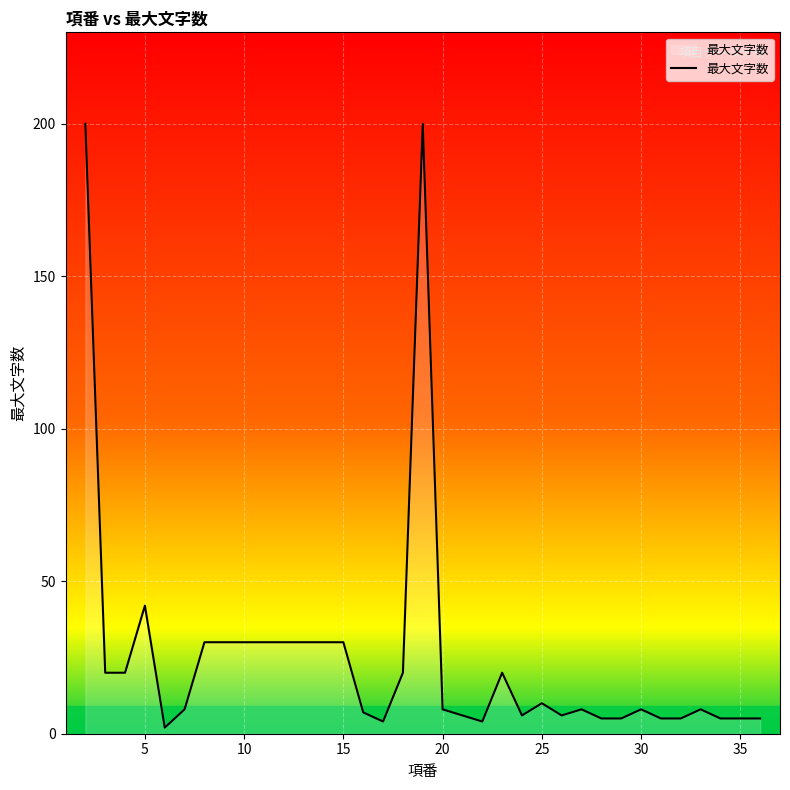

What is the difference between the maximum and minimum values?

198